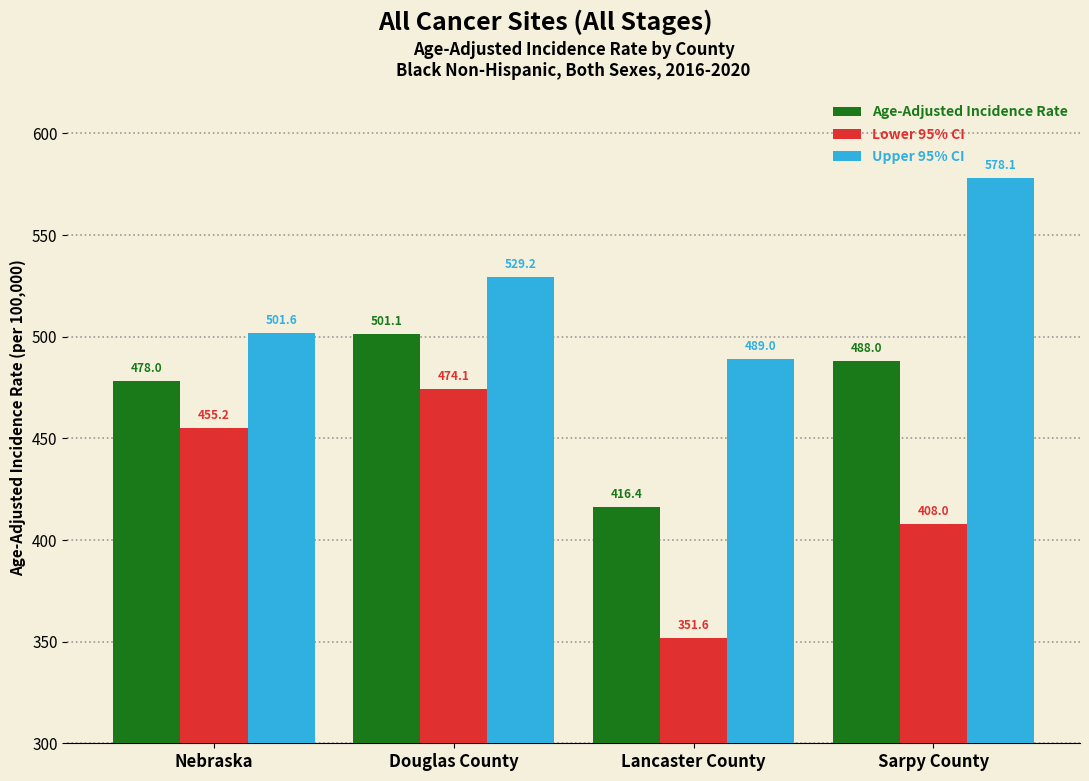

What is the average value of the Lower 95% CI series?

422.2